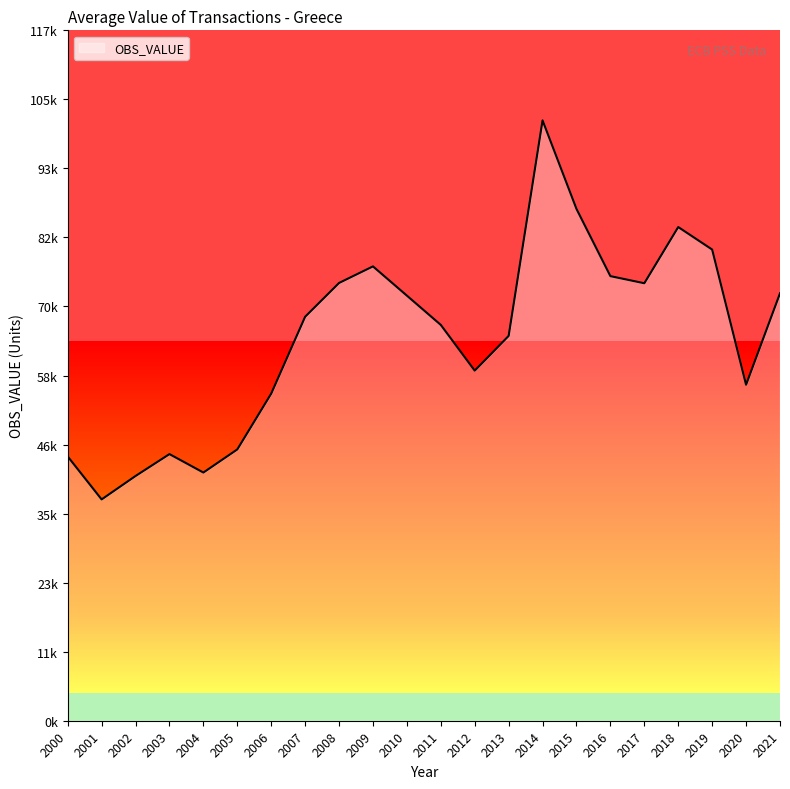

True or false: the data shows 127856.0 at 2019.

False